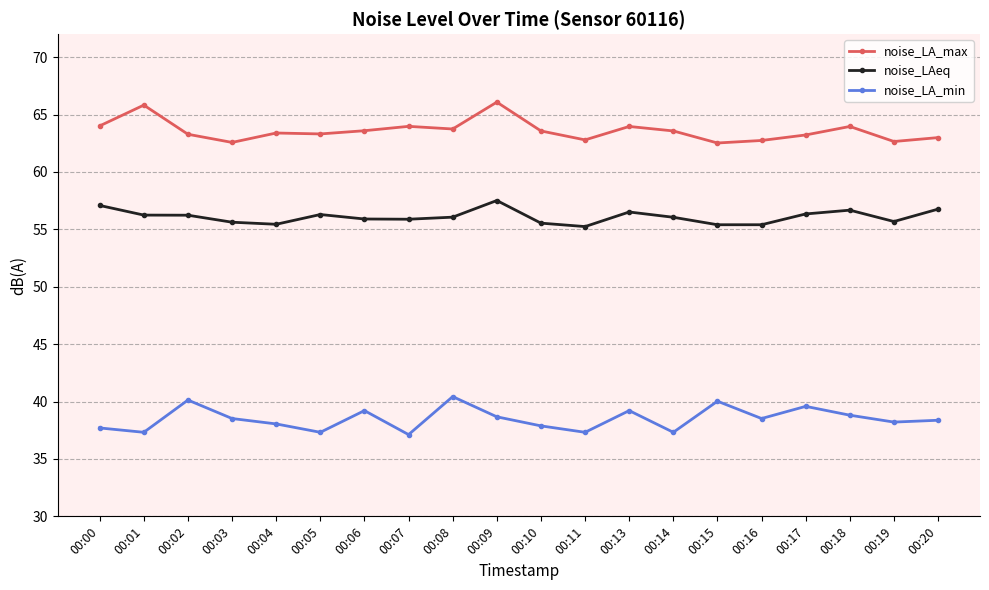

What is the value of the noise_LAeq point at the 16th from the left?

55.4